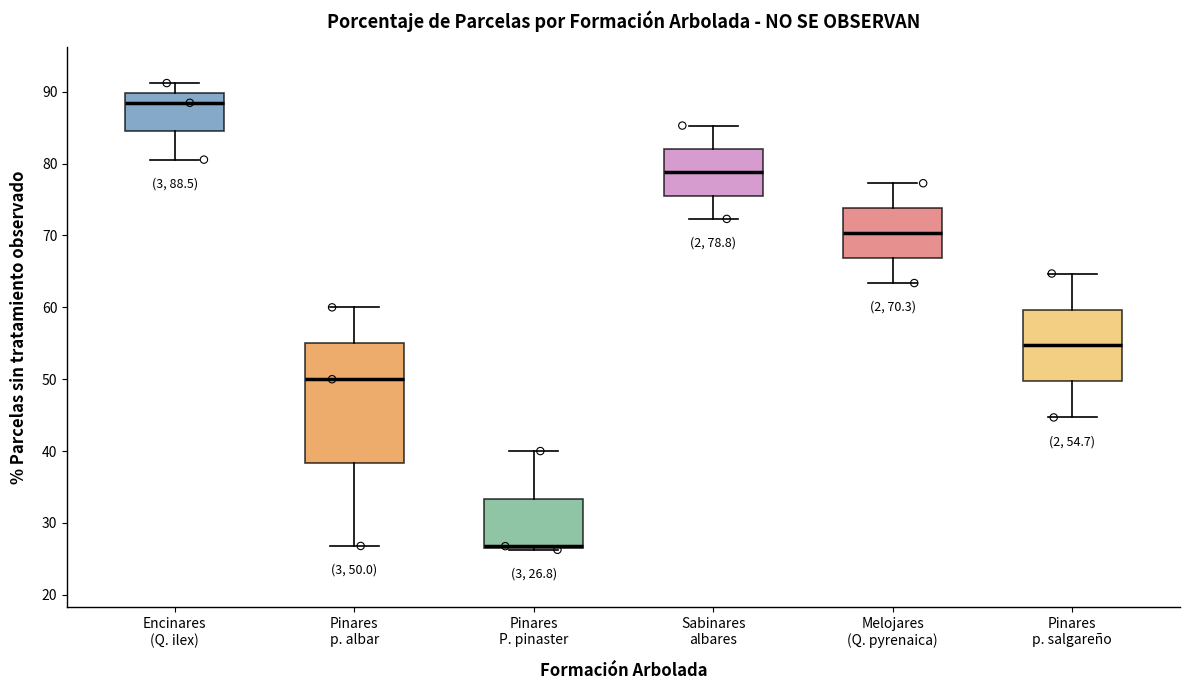

Comparing the boxes themselves (not the whiskers), which one is the tallest?

Pinares p. albar